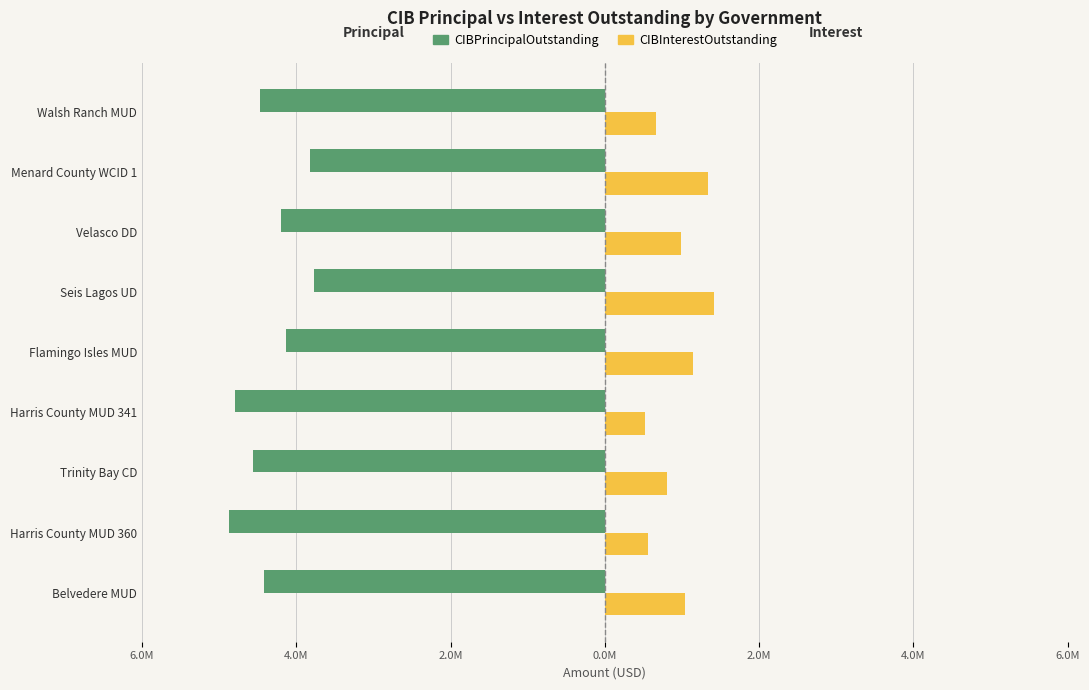

What are all the series names shown in the legend?

CIBPrincipalOutstanding, CIBInterestOutstanding